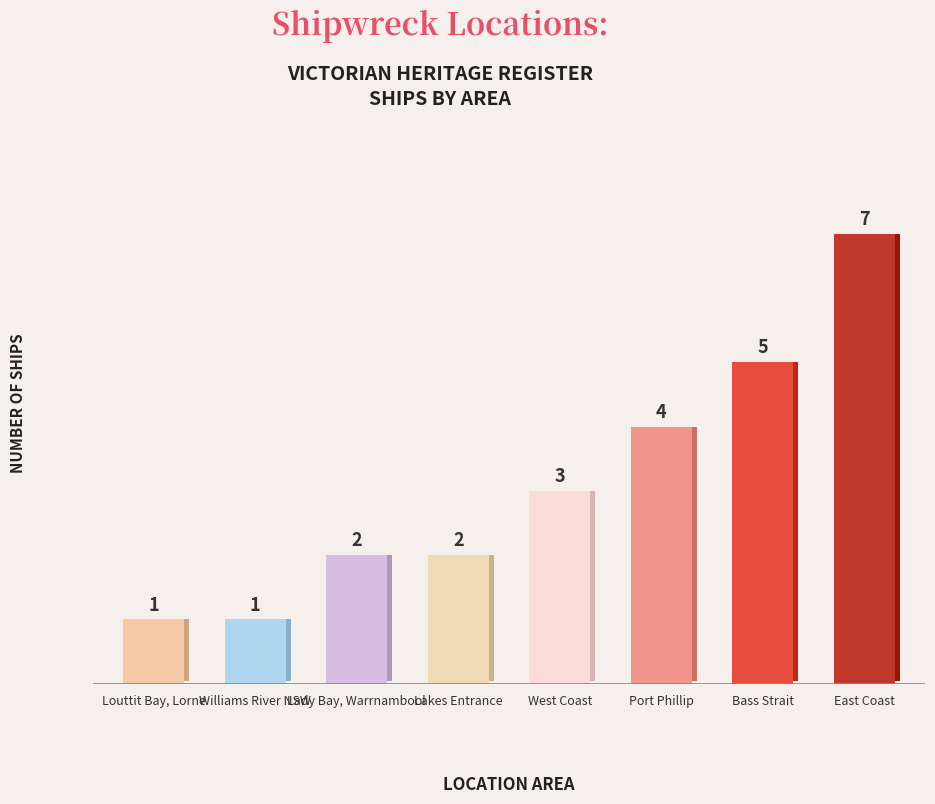

What is the sum of the values at Lakes Entrance and East Coast?

9